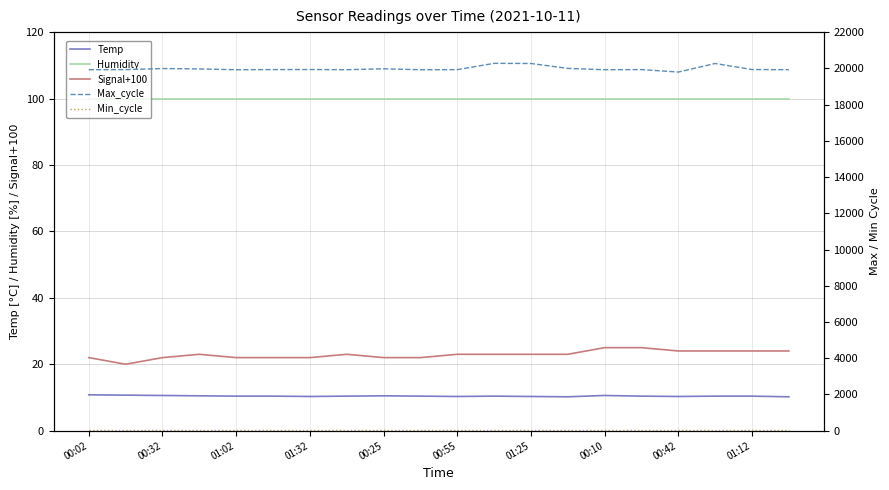

What are all the series names shown in the legend?

Temp, Humidity, Signal+100, Max_cycle, Min_cycle